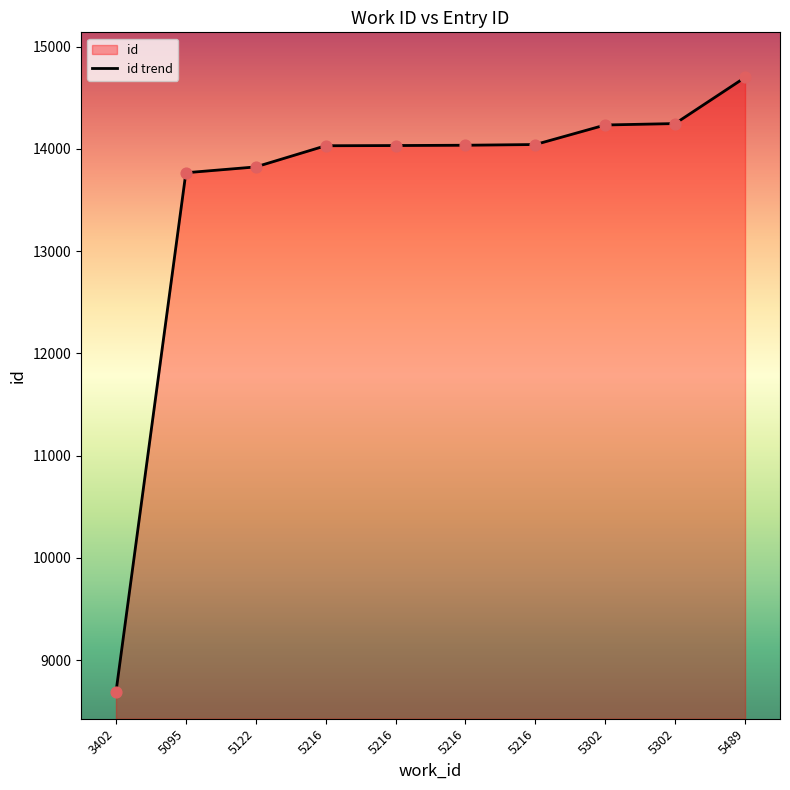

What is the change in value from 5302 to 5489?

+451